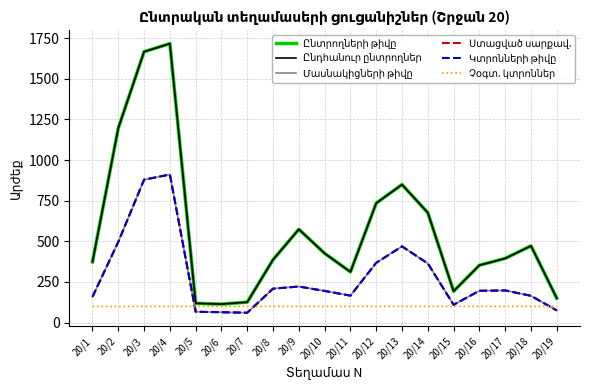

Is this an area chart (filled region under the line)?

No